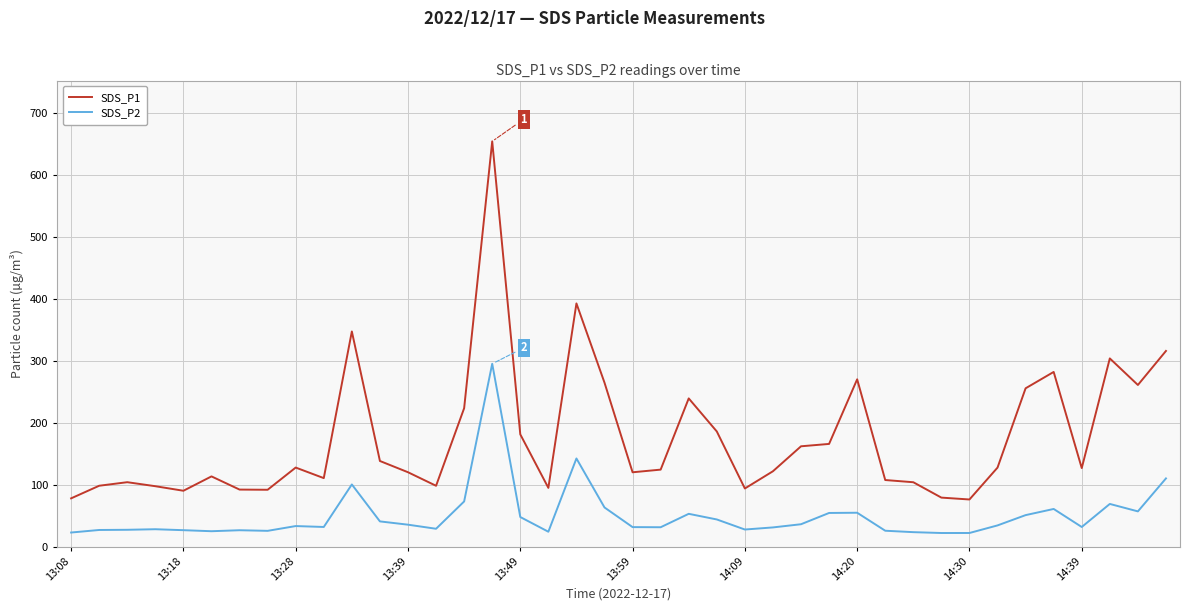

Which series has the widest spread of values?

SDS_P1